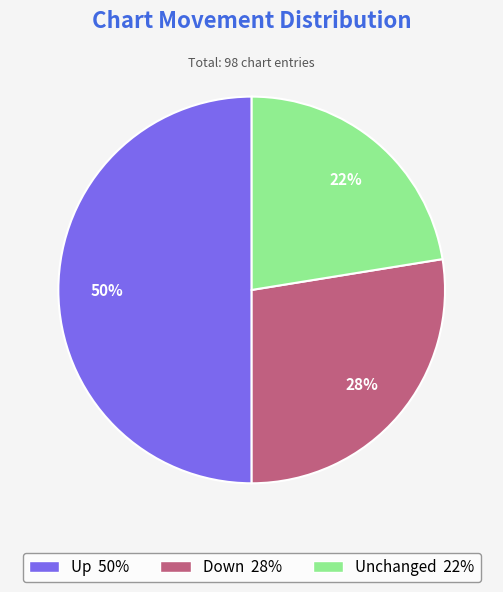

How many slices are in this pie chart?

3